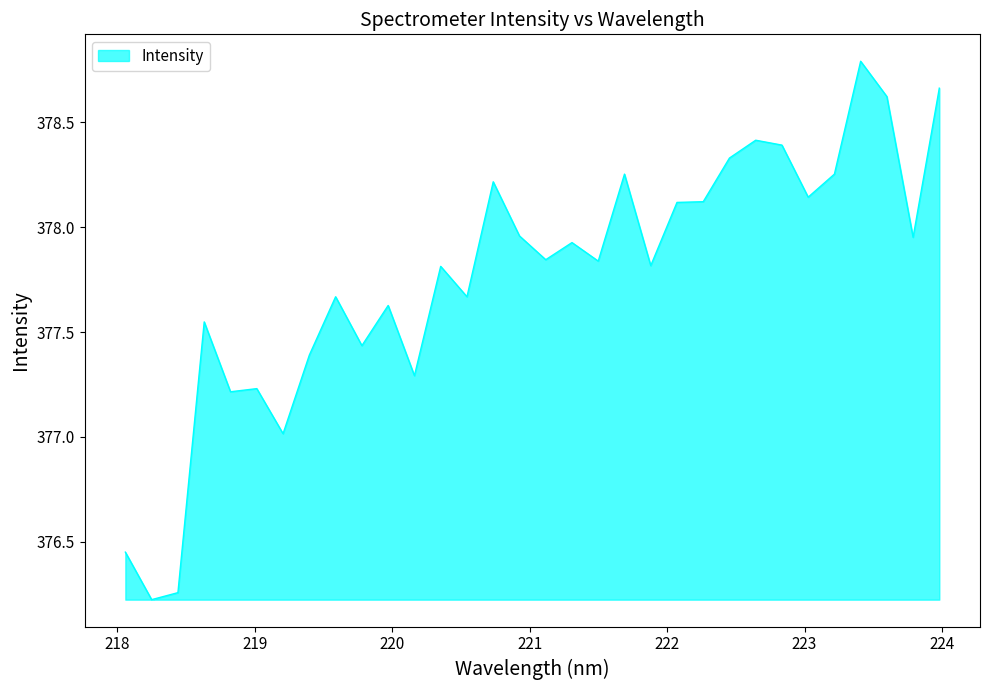

What is the difference between the maximum and minimum values?

2.6